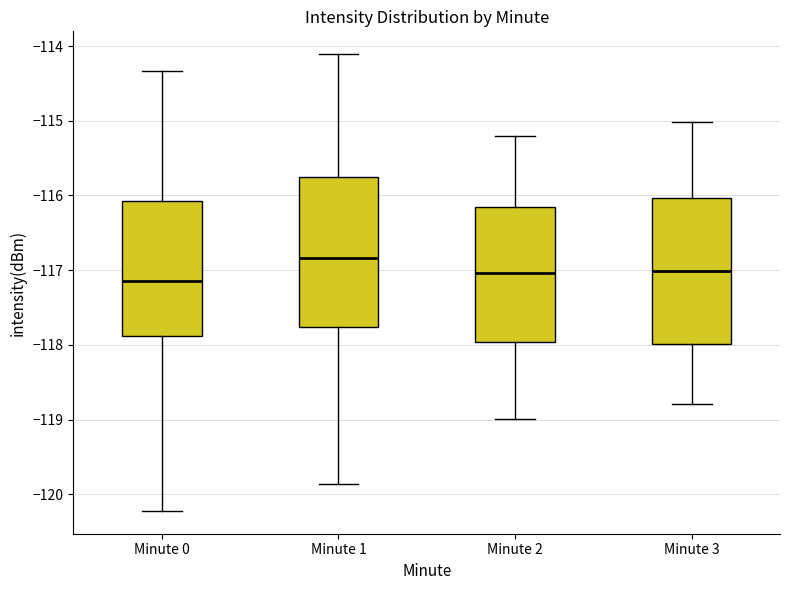

Reading left to right, read every box against the y-axis: the position of its median line, the range the box covers, and the ends of its whiskers. The values are not printed on the chart, so give them approximately, as read against the axis.

Minute 0: median -117.1, box -117.9 to -116.1, whiskers -120.2 to -114.3
Minute 1: median -116.8, box -117.8 to -115.8, whiskers -119.9 to -114.1
Minute 2: median -117.0, box -118.0 to -116.2, whiskers -119.0 to -115.2
Minute 3: median -117.0, box -118.0 to -116.0, whiskers -118.8 to -115.0